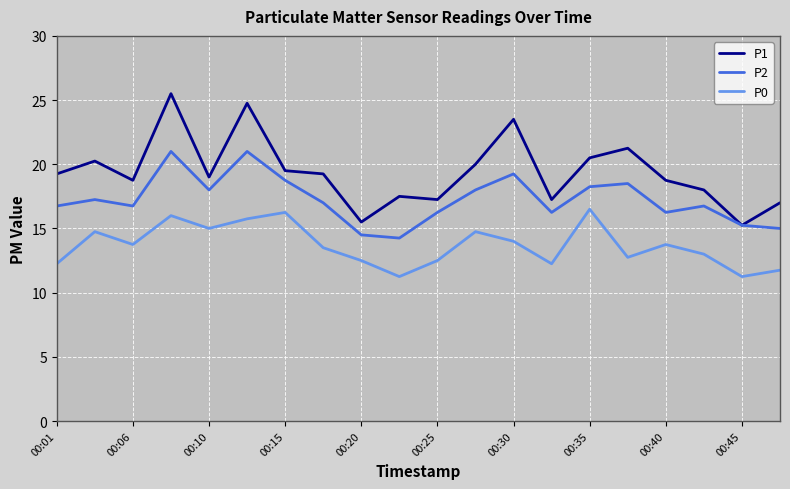

Which series has the largest total across all categories?

P1